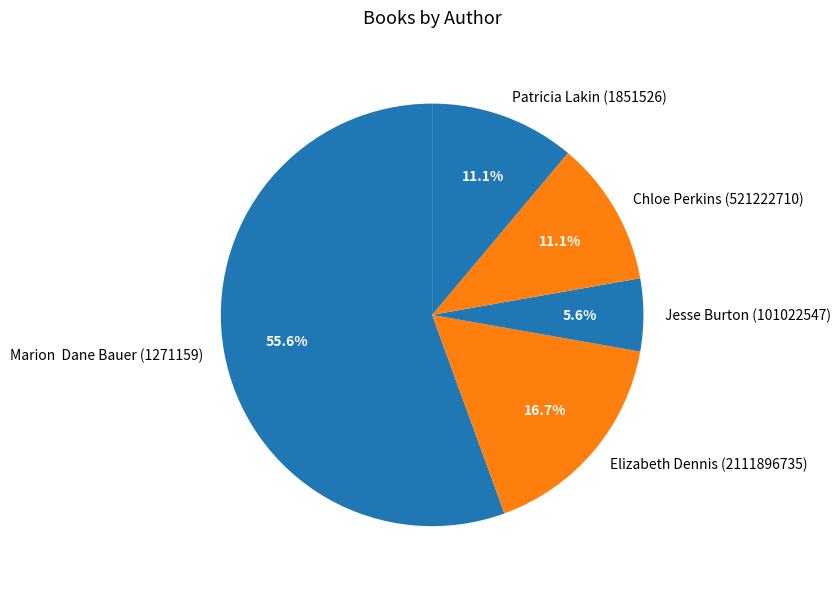

Which category accounts for the majority?

Marion Dane Bauer (1271159)